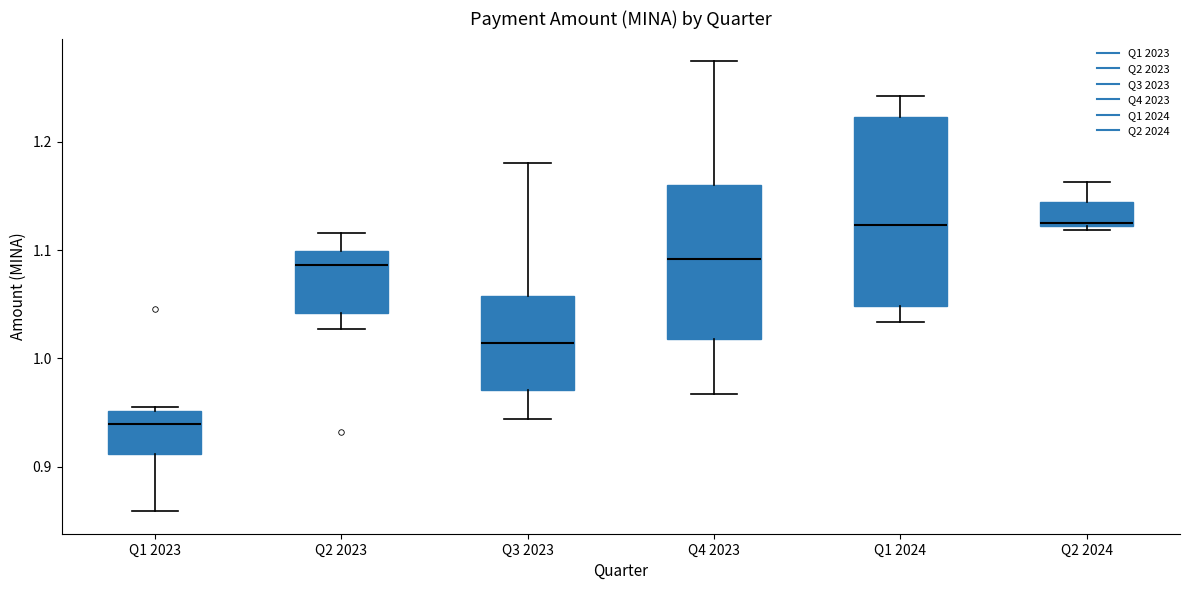

Comparing the boxes themselves (not the whiskers), which one is the tallest?

Q1 2024